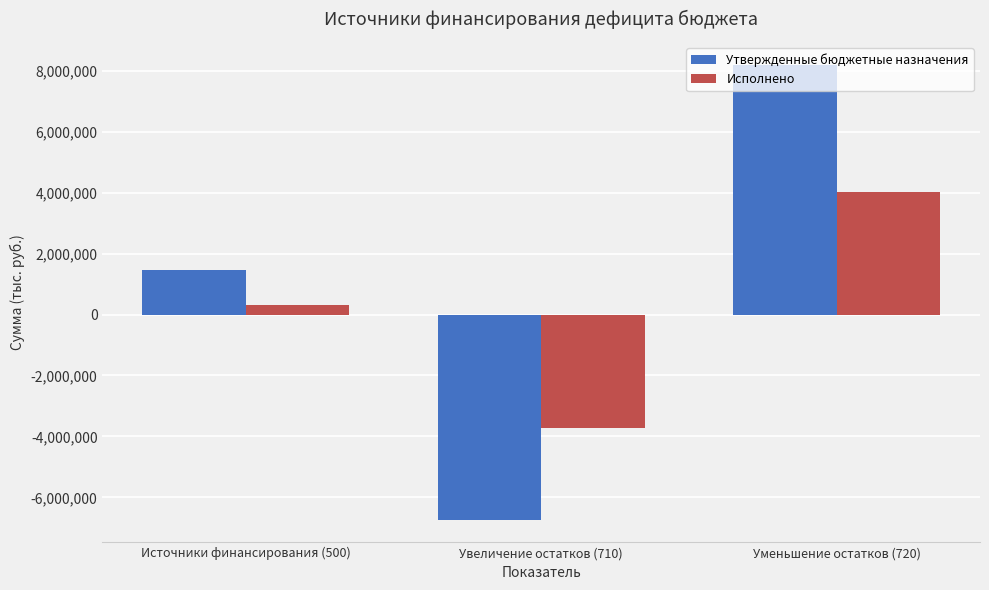

At which category is the sum across all series the highest?

Уменьшение остатков (720)